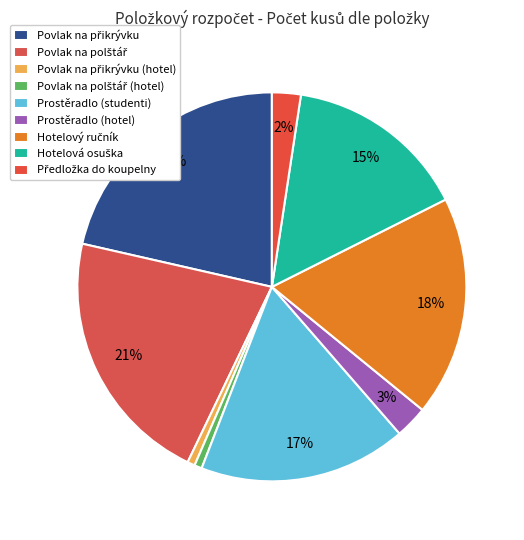

Is the sum of Prostěradlo (hotel) and Povlak na přikrývku greater than half?

No